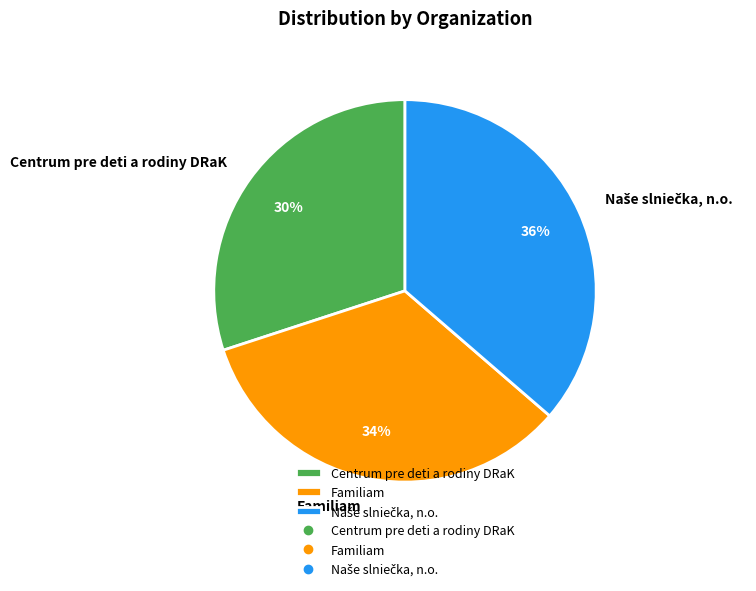

Combined, do Centrum pre deti a rodiny DRaK and Familiam account for over 50%?

Yes